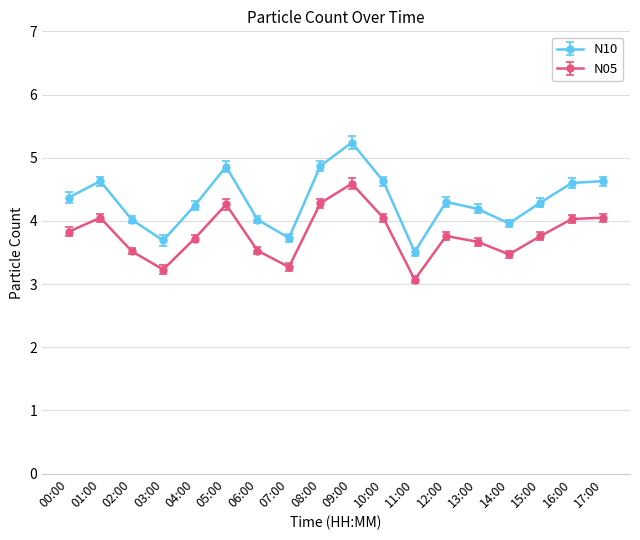

How many lines are shown in the chart?

2